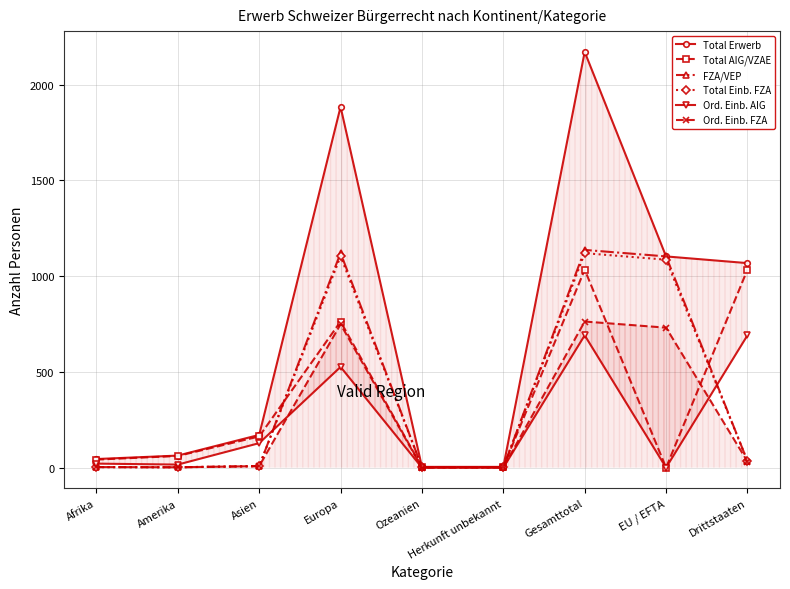

Reading left to right, list all the values displayed in this chart.

Total Erwerb: Afrika=45	Amerika=63	Asien=171	Europa=1884	Ozeanien=4	Herkunft unbekannt=4	Gesamttotal=2171	EU / EFTA=1103	Drittstaaten=1068
Total AIG/VZAE: Afrika=42	Amerika=61	Asien=163	Europa=763	Ozeanien=2	Herkunft unbekannt=3	Gesamttotal=1034	EU / EFTA=0	Drittstaaten=1034
FZA/VEP: Afrika=3	Amerika=2	Asien=8	Europa=1121	Ozeanien=2	Herkunft unbekannt=1	Gesamttotal=1137	EU / EFTA=1103	Drittstaaten=34
Total Einb. FZA: Afrika=3	Amerika=2	Asien=8	Europa=1104	Ozeanien=2	Herkunft unbekannt=1	Gesamttotal=1120	EU / EFTA=1086	Drittstaaten=34
Ord. Einb. AIG: Afrika=21	Amerika=16	Asien=128	Europa=526	Ozeanien=0	Herkunft unbekannt=0	Gesamttotal=691	EU / EFTA=0	Drittstaaten=691
Ord. Einb. FZA: Afrika=3	Amerika=2	Asien=8	Europa=749	Ozeanien=0	Herkunft unbekannt=1	Gesamttotal=763	EU / EFTA=731	Drittstaaten=32